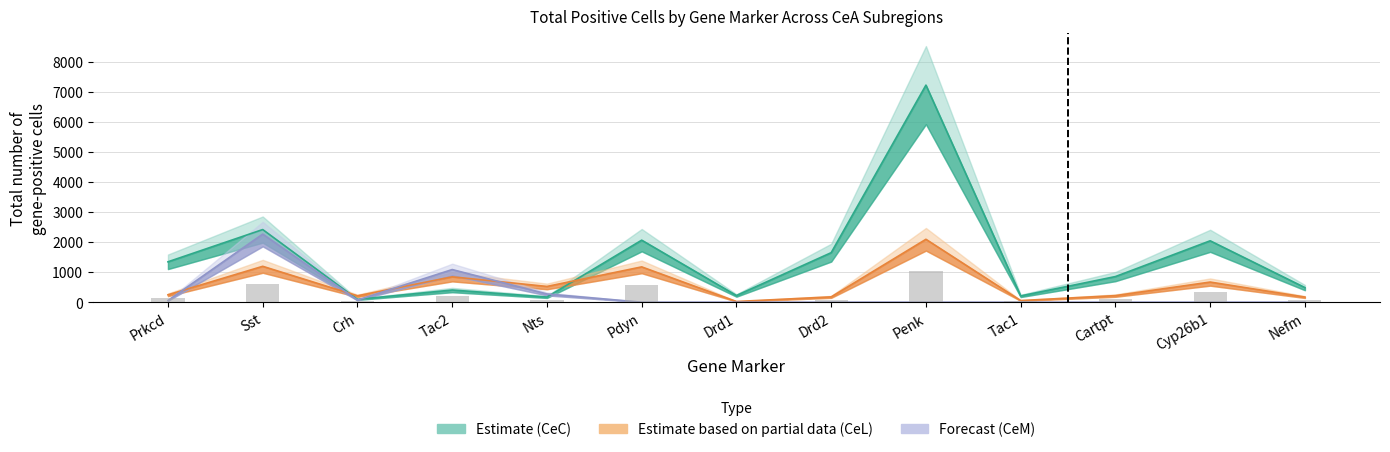

Reading left to right, what are all the values shown in this chart?

Estimate (CeC): 1344	2417	94	405	172	2064	223	1648	7223	209	853	2043	486
Estimate based on partial data (CeL): 246	1194	213	844	524	1175	23	177	2093	54	219	670	171
Forecast (CeM): 57	2266	73	1086	274	0	0	0	0	0	0	0	0